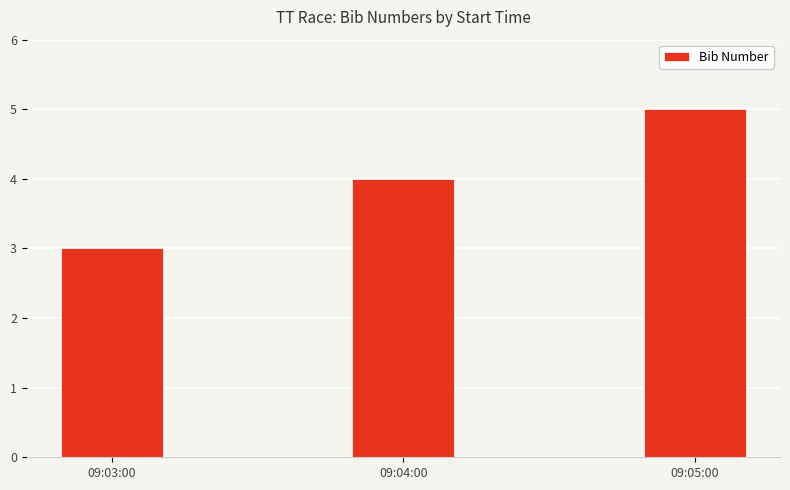

What is the value of the 3rd bar from the left?

5